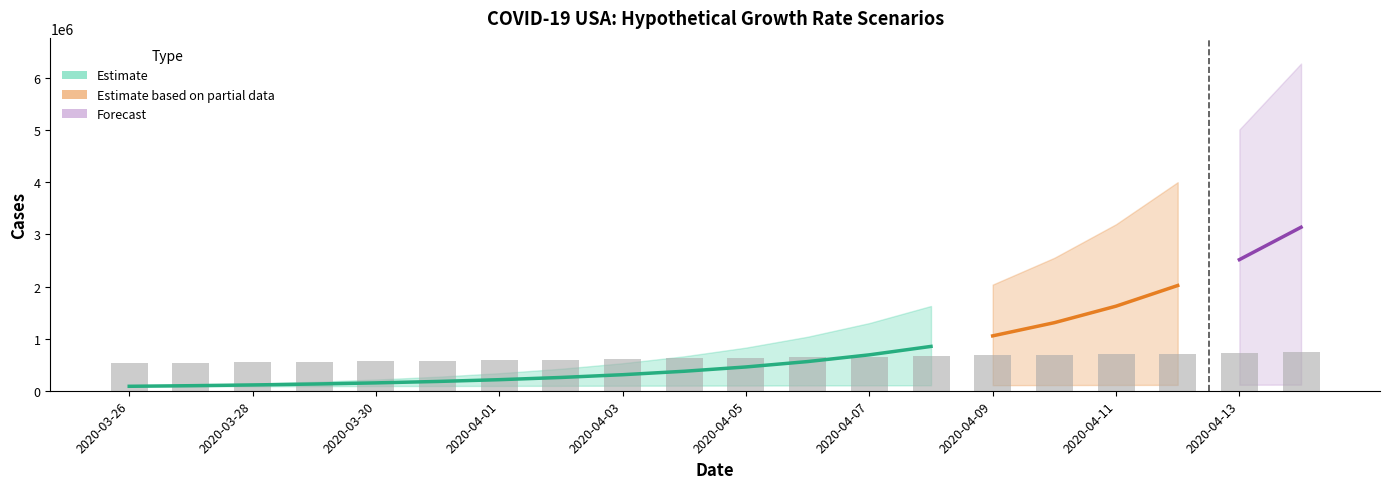

What is the average value of the Cases (high rate) series?

1510488.5